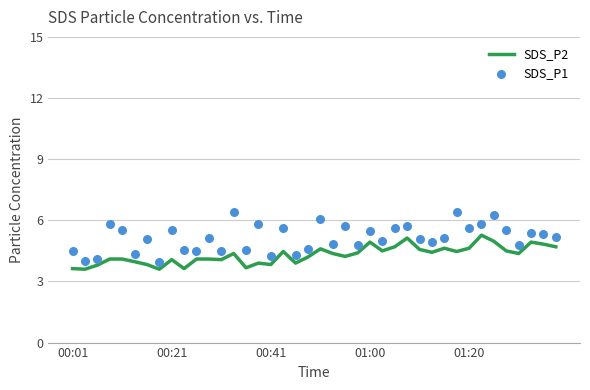

Which series has the largest Y range (max minus min)?

SDS_P1